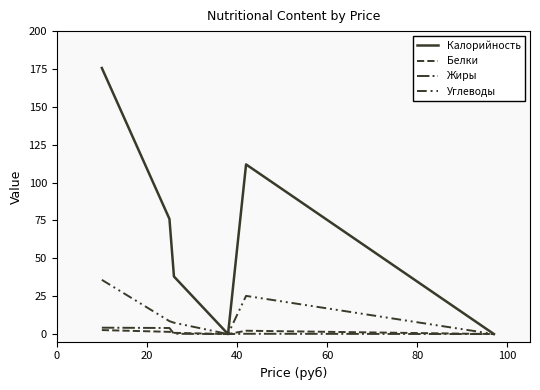

Is this an area chart (filled region under the line)?

No